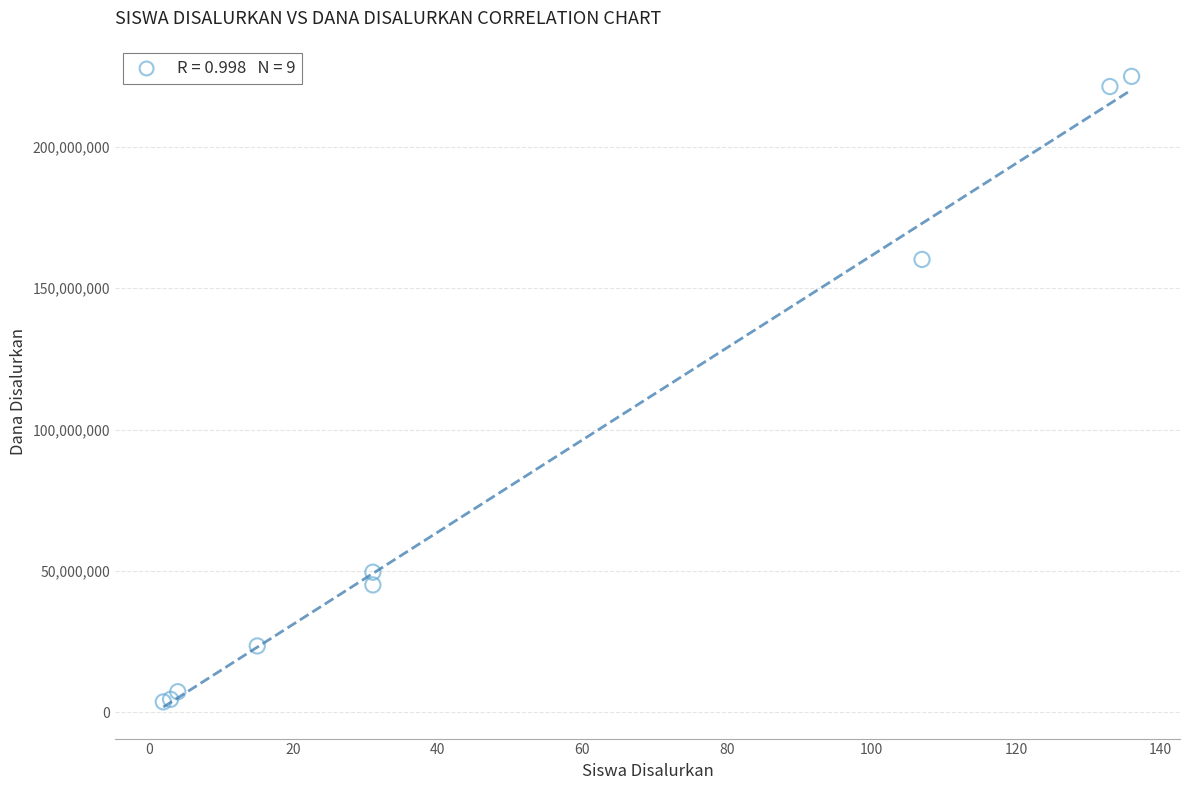

What Y value in the scatter plot is closest to 114300000?

160200000